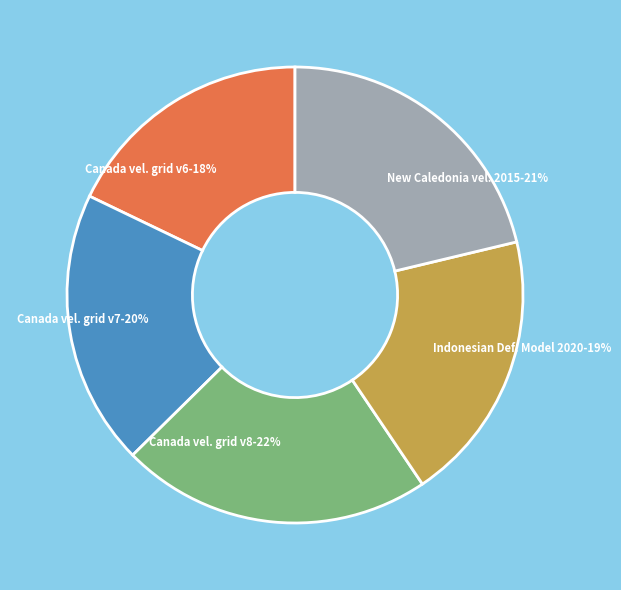

Count the number of slices in the pie.

5